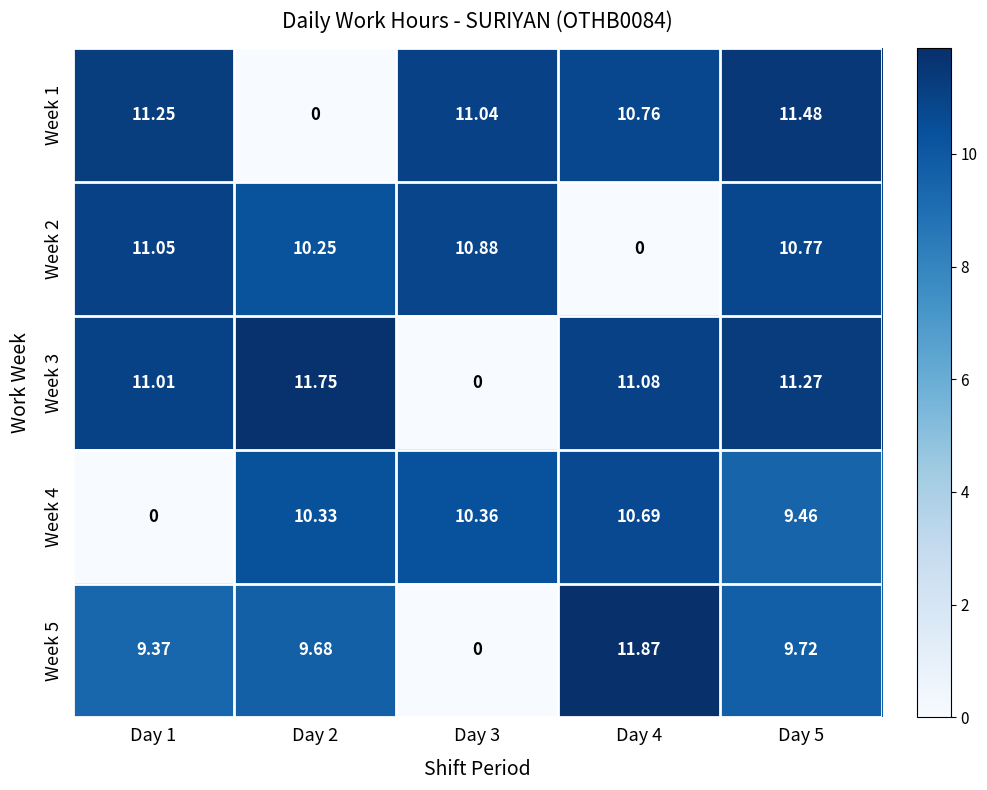

Is the value of Week 2 at Day 4 greater than the value of Week 5 at Day 5?

No